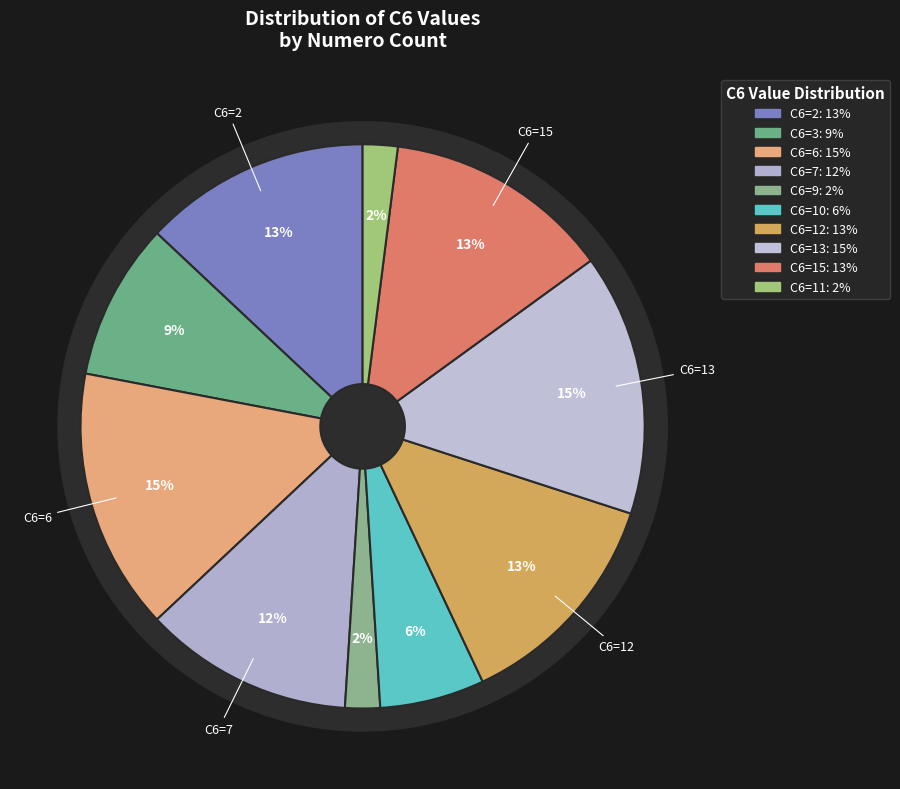

True or false: 10 accounts for 19% of the total.

False